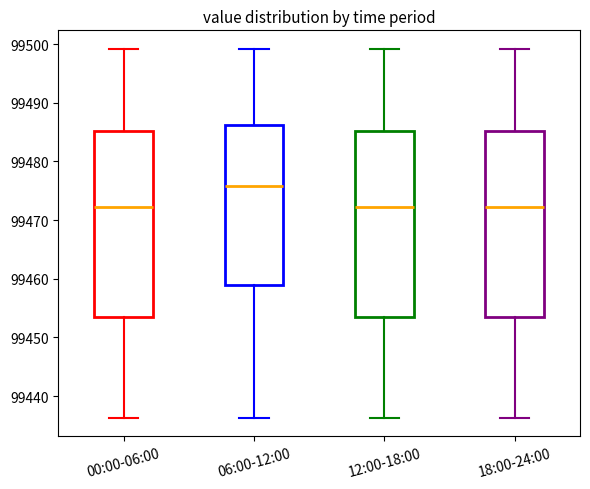

Reading left to right, read every box against the y-axis: the position of its median line, the range the box covers, and the ends of its whiskers. The values are not printed on the chart, so give them approximately, as read against the axis.

00:00-06:00: median 99472, box 99453 to 99485, whiskers 99436 to 99499
06:00-12:00: median 99476, box 99459 to 99486, whiskers 99436 to 99499
12:00-18:00: median 99472, box 99453 to 99485, whiskers 99436 to 99499
18:00-24:00: median 99472, box 99453 to 99485, whiskers 99436 to 99499